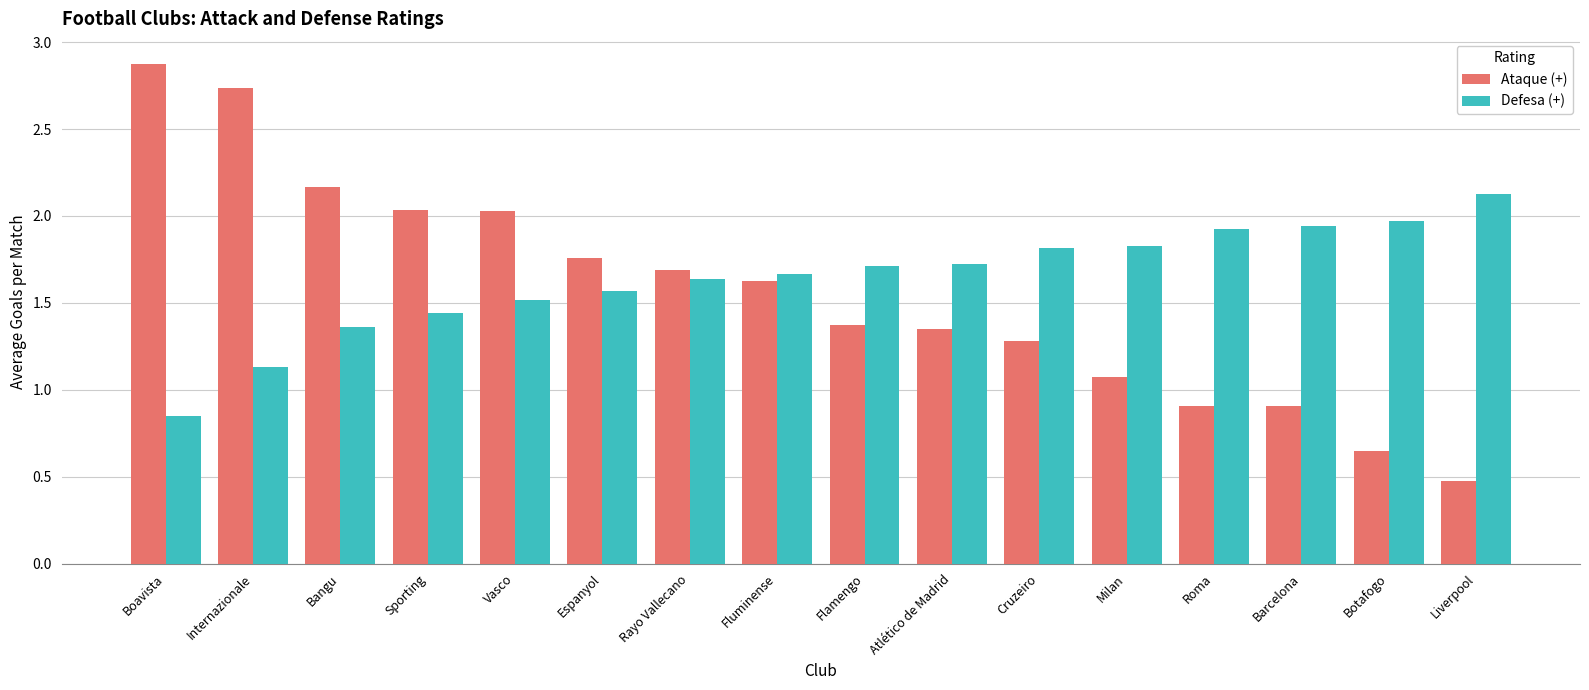

What is the difference between the maximum and minimum values in the Ataque (+) series?

2.4